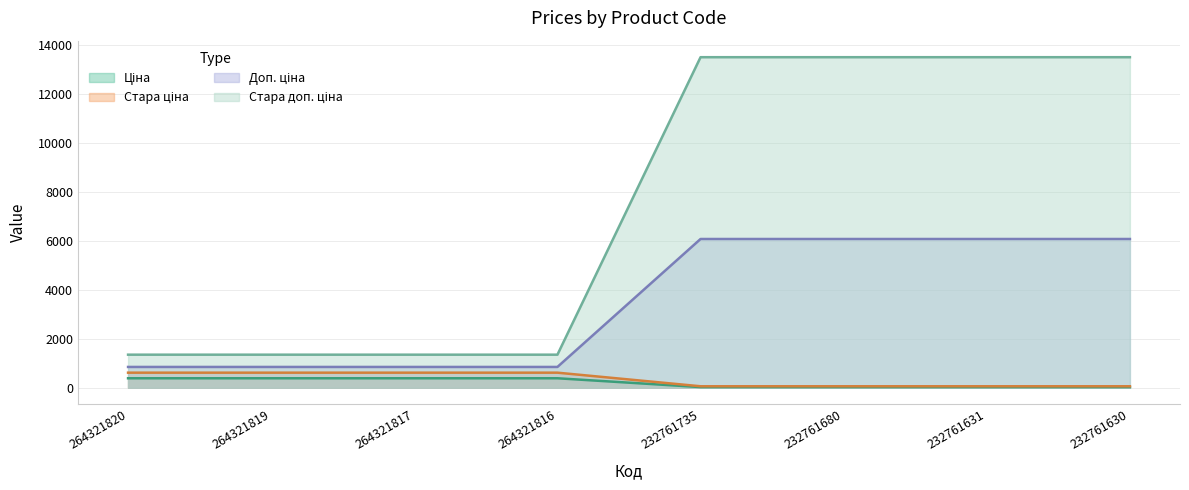

What is the difference between the Доп. ціна values at 232761735 and 264321819?

5223.0